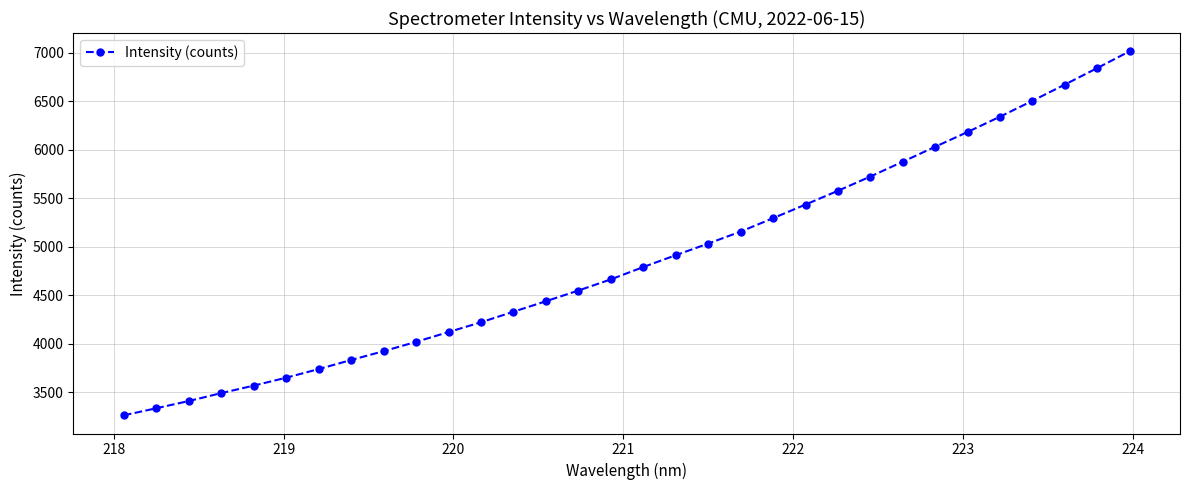

What is the difference between the maximum and second lowest values?

3682.5